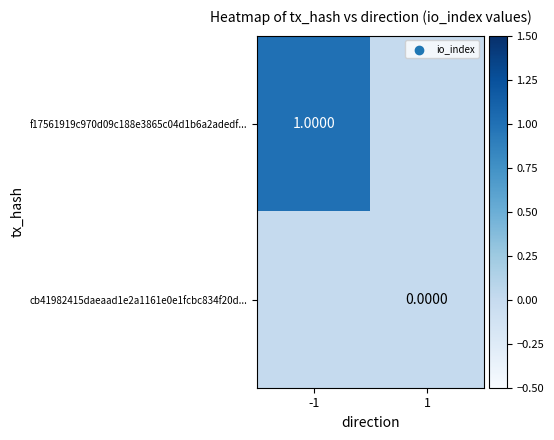

Is the value of f17561919c970d09c188e3865c04d1b6a2adedf... at -1 greater than the value of cb41982415daeaad1e2a1161e0e1fcbc834f20d... at 1?

Yes